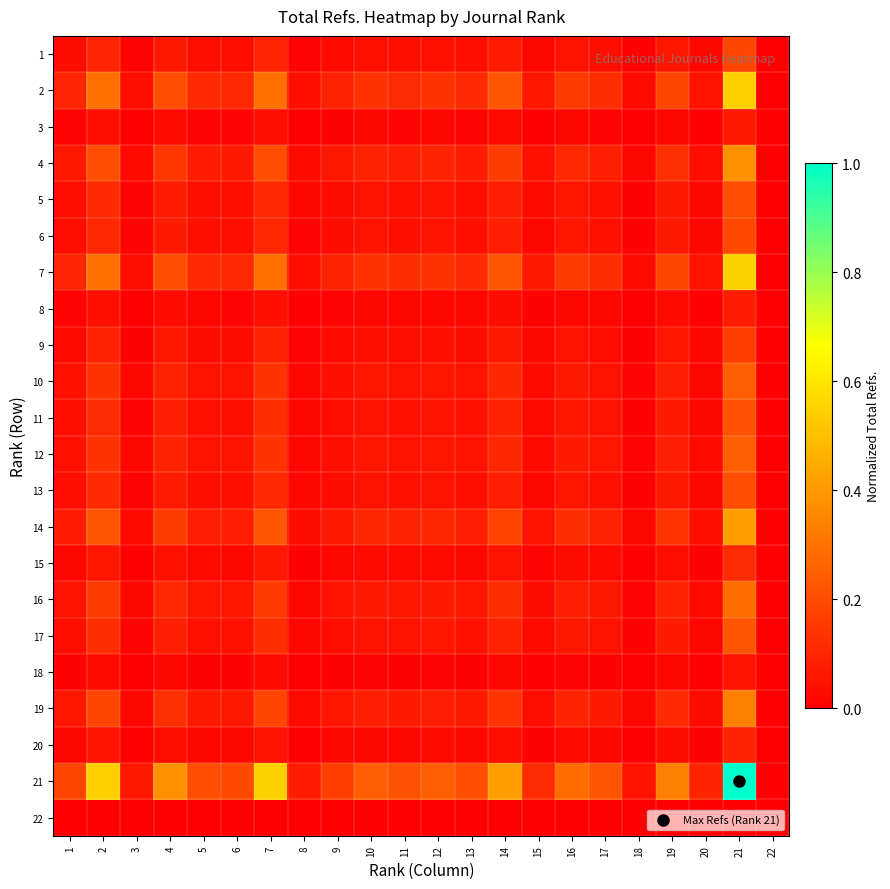

Reading left to right, extract all data points from this chart.

1: 1=0.0	2=0.1	3=0.0	4=0.1	5=0.0	6=0.0	7=0.1	8=0.0	9=0.0	10=0.0	11=0.0	12=0.0	13=0.0	14=0.1	15=0.0	16=0.1	17=0.0	18=0.0	19=0.1	20=0.0	21=0.2	22=0.0
2: 1=0.1	2=0.3	3=0.0	4=0.2	5=0.1	6=0.1	7=0.3	8=0.0	9=0.1	10=0.1	11=0.1	12=0.1	13=0.1	14=0.2	15=0.1	16=0.2	17=0.1	18=0.0	19=0.2	20=0.1	21=0.5	22=0.0
3: 1=0.0	2=0.0	3=0.0	4=0.0	5=0.0	6=0.0	7=0.0	8=0.0	9=0.0	10=0.0	11=0.0	12=0.0	13=0.0	14=0.0	15=0.0	16=0.0	17=0.0	18=0.0	19=0.0	20=0.0	21=0.1	22=0.0
4: 1=0.1	2=0.2	3=0.0	4=0.1	5=0.1	6=0.1	7=0.2	8=0.0	9=0.1	10=0.1	11=0.1	12=0.1	13=0.1	14=0.2	15=0.0	16=0.1	17=0.1	18=0.0	19=0.1	20=0.0	21=0.4	22=0.0
5: 1=0.0	2=0.1	3=0.0	4=0.1	5=0.0	6=0.0	7=0.1	8=0.0	9=0.0	10=0.1	11=0.0	12=0.1	13=0.0	14=0.1	15=0.0	16=0.1	17=0.0	18=0.0	19=0.1	20=0.0	21=0.2	22=0.0
6: 1=0.0	2=0.1	3=0.0	4=0.1	5=0.0	6=0.0	7=0.1	8=0.0	9=0.0	10=0.0	11=0.0	12=0.0	13=0.0	14=0.1	15=0.0	16=0.1	17=0.0	18=0.0	19=0.1	20=0.0	21=0.2	22=0.0
7: 1=0.1	2=0.3	3=0.0	4=0.2	5=0.1	6=0.1	7=0.3	8=0.0	9=0.1	10=0.1	11=0.1	12=0.1	13=0.1	14=0.2	15=0.1	16=0.2	17=0.1	18=0.0	19=0.2	20=0.1	21=0.5	22=0.0
8: 1=0.0	2=0.0	3=0.0	4=0.0	5=0.0	6=0.0	7=0.0	8=0.0	9=0.0	10=0.0	11=0.0	12=0.0	13=0.0	14=0.0	15=0.0	16=0.0	17=0.0	18=0.0	19=0.0	20=0.0	21=0.1	22=0.0
9: 1=0.0	2=0.1	3=0.0	4=0.1	5=0.0	6=0.0	7=0.1	8=0.0	9=0.0	10=0.0	11=0.0	12=0.0	13=0.0	14=0.1	15=0.0	16=0.0	17=0.0	18=0.0	19=0.1	20=0.0	21=0.2	22=0.0
10: 1=0.0	2=0.1	3=0.0	4=0.1	5=0.1	6=0.0	7=0.1	8=0.0	9=0.0	10=0.1	11=0.1	12=0.1	13=0.0	14=0.1	15=0.0	16=0.1	17=0.1	18=0.0	19=0.1	20=0.0	21=0.2	22=0.0
11: 1=0.0	2=0.1	3=0.0	4=0.1	5=0.0	6=0.0	7=0.1	8=0.0	9=0.0	10=0.1	11=0.0	12=0.1	13=0.0	14=0.1	15=0.0	16=0.1	17=0.0	18=0.0	19=0.1	20=0.0	21=0.2	22=0.0
12: 1=0.0	2=0.1	3=0.0	4=0.1	5=0.1	6=0.0	7=0.1	8=0.0	9=0.0	10=0.1	11=0.1	12=0.1	13=0.1	14=0.1	15=0.0	16=0.1	17=0.1	18=0.0	19=0.1	20=0.0	21=0.2	22=0.0
13: 1=0.0	2=0.1	3=0.0	4=0.1	5=0.0	6=0.0	7=0.1	8=0.0	9=0.0	10=0.0	11=0.0	12=0.1	13=0.0	14=0.1	15=0.0	16=0.1	17=0.0	18=0.0	19=0.1	20=0.0	21=0.2	22=0.0
14: 1=0.1	2=0.2	3=0.0	4=0.2	5=0.1	6=0.1	7=0.2	8=0.0	9=0.1	10=0.1	11=0.1	12=0.1	13=0.1	14=0.2	15=0.0	16=0.1	17=0.1	18=0.0	19=0.1	20=0.0	21=0.4	22=0.0
15: 1=0.0	2=0.1	3=0.0	4=0.0	5=0.0	6=0.0	7=0.1	8=0.0	9=0.0	10=0.0	11=0.0	12=0.0	13=0.0	14=0.0	15=0.0	16=0.0	17=0.0	18=0.0	19=0.0	20=0.0	21=0.1	22=0.0
16: 1=0.1	2=0.2	3=0.0	4=0.1	5=0.1	6=0.1	7=0.2	8=0.0	9=0.0	10=0.1	11=0.1	12=0.1	13=0.1	14=0.1	15=0.0	16=0.1	17=0.1	18=0.0	19=0.1	20=0.0	21=0.3	22=0.0
17: 1=0.0	2=0.1	3=0.0	4=0.1	5=0.0	6=0.0	7=0.1	8=0.0	9=0.0	10=0.1	11=0.0	12=0.1	13=0.0	14=0.1	15=0.0	16=0.1	17=0.0	18=0.0	19=0.1	20=0.0	21=0.2	22=0.0
18: 1=0.0	2=0.0	3=0.0	4=0.0	5=0.0	6=0.0	7=0.0	8=0.0	9=0.0	10=0.0	11=0.0	12=0.0	13=0.0	14=0.0	15=0.0	16=0.0	17=0.0	18=0.0	19=0.0	20=0.0	21=0.0	22=0.0
19: 1=0.1	2=0.2	3=0.0	4=0.1	5=0.1	6=0.1	7=0.2	8=0.0	9=0.1	10=0.1	11=0.1	12=0.1	13=0.1	14=0.1	15=0.0	16=0.1	17=0.1	18=0.0	19=0.1	20=0.0	21=0.3	22=0.0
20: 1=0.0	2=0.1	3=0.0	4=0.0	5=0.0	6=0.0	7=0.1	8=0.0	9=0.0	10=0.0	11=0.0	12=0.0	13=0.0	14=0.0	15=0.0	16=0.0	17=0.0	18=0.0	19=0.0	20=0.0	21=0.1	22=0.0
21: 1=0.2	2=0.5	3=0.1	4=0.4	5=0.2	6=0.2	7=0.5	8=0.1	9=0.2	10=0.2	11=0.2	12=0.2	13=0.2	14=0.4	15=0.1	16=0.3	17=0.2	18=0.0	19=0.3	20=0.1	21=1.0	22=0.0
22: 1=0.0	2=0.0	3=0.0	4=0.0	5=0.0	6=0.0	7=0.0	8=0.0	9=0.0	10=0.0	11=0.0	12=0.0	13=0.0	14=0.0	15=0.0	16=0.0	17=0.0	18=0.0	19=0.0	20=0.0	21=0.0	22=0.0